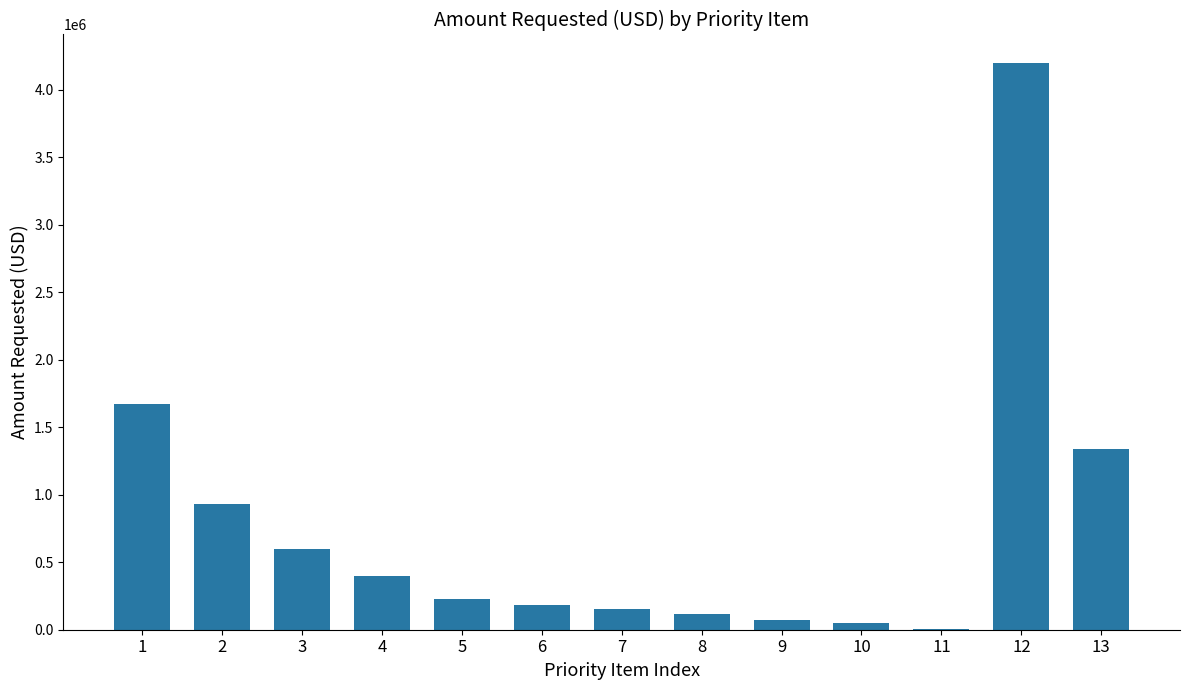

What is the maximum value shown in the chart?

4200000